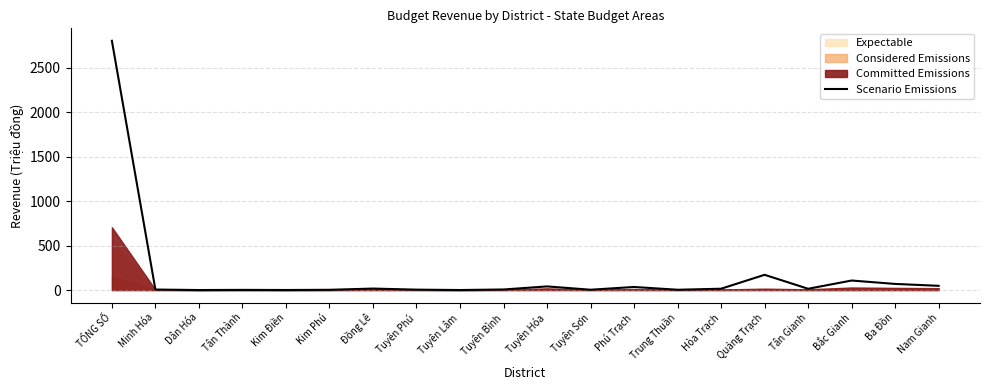

What is the change in value from Minh Hóa to Tân Thành?

-3.9